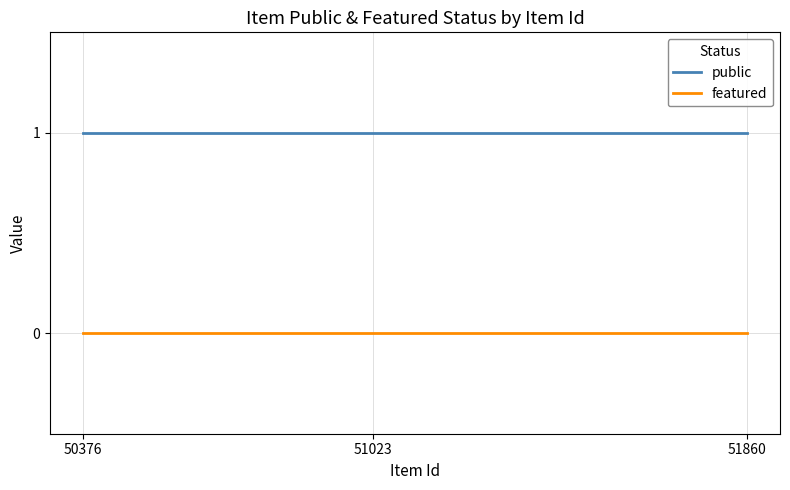

Which has a higher value, 51860 or 50376?

51860